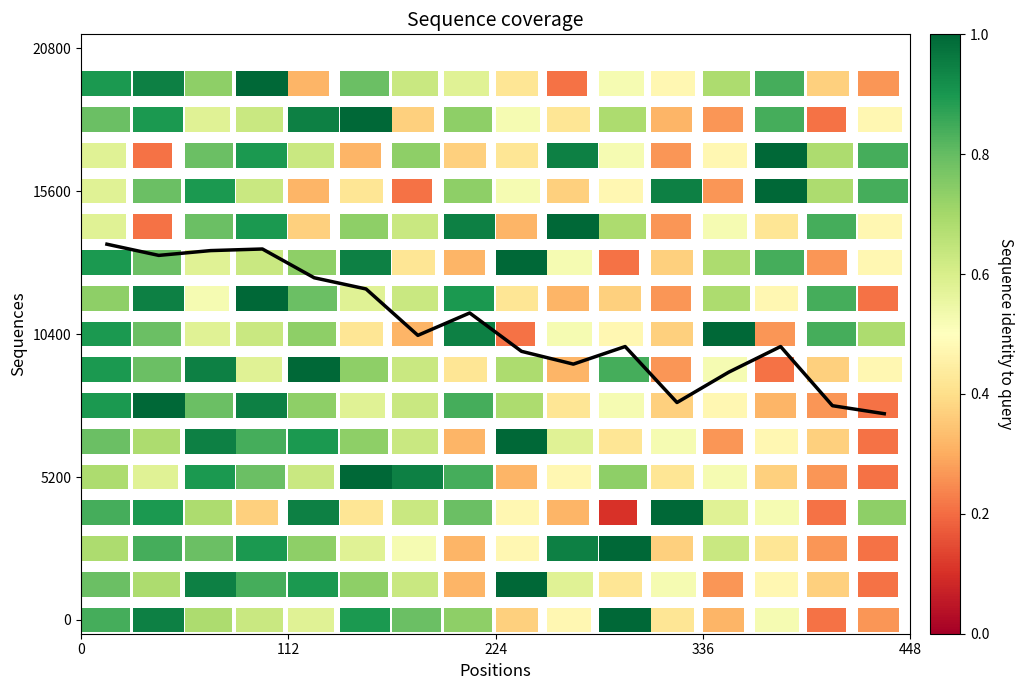

Count the number of values greater than 10352.

8